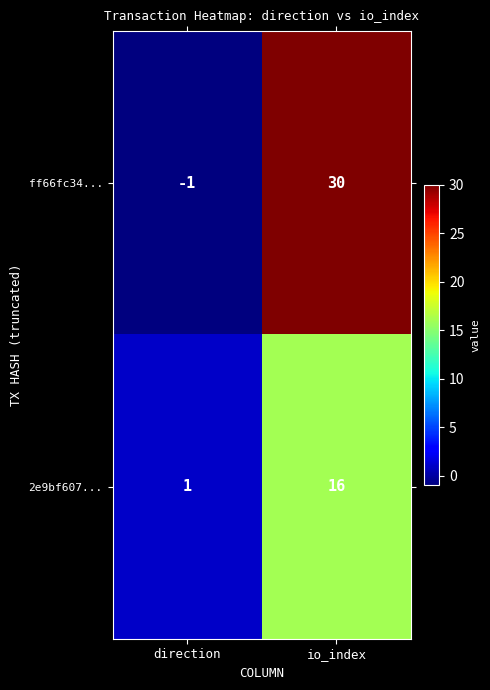

What is the difference between the highest and lowest values at direction?

2